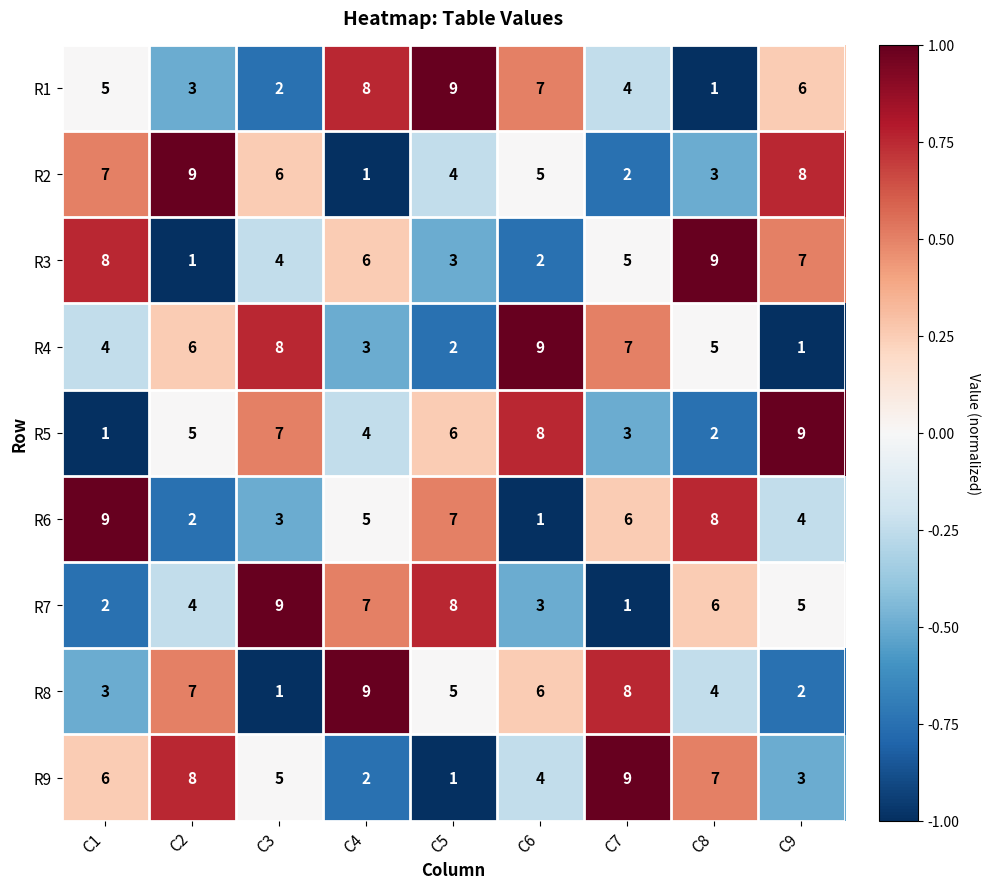

Count the R5 values in the range 3 to 7.

5